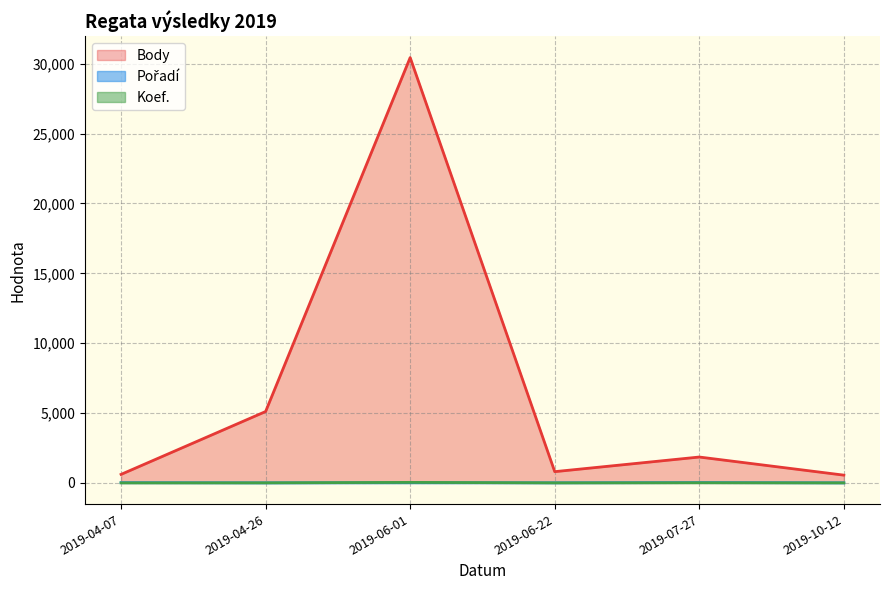

True or false: Koef. has more than 1 points higher than both neighbors.

True